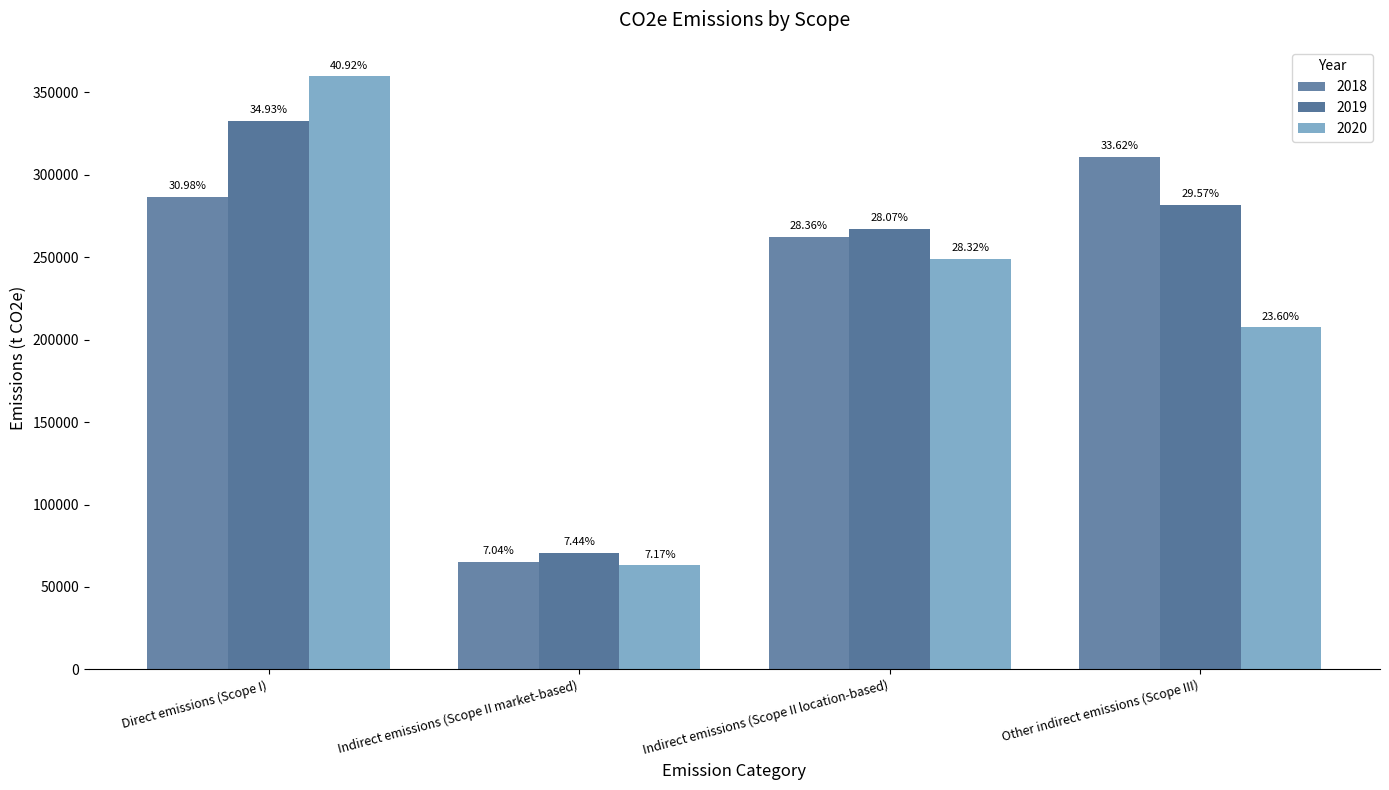

What is the difference between the highest and lowest values at Other indirect emissions (Scope III)?

103653